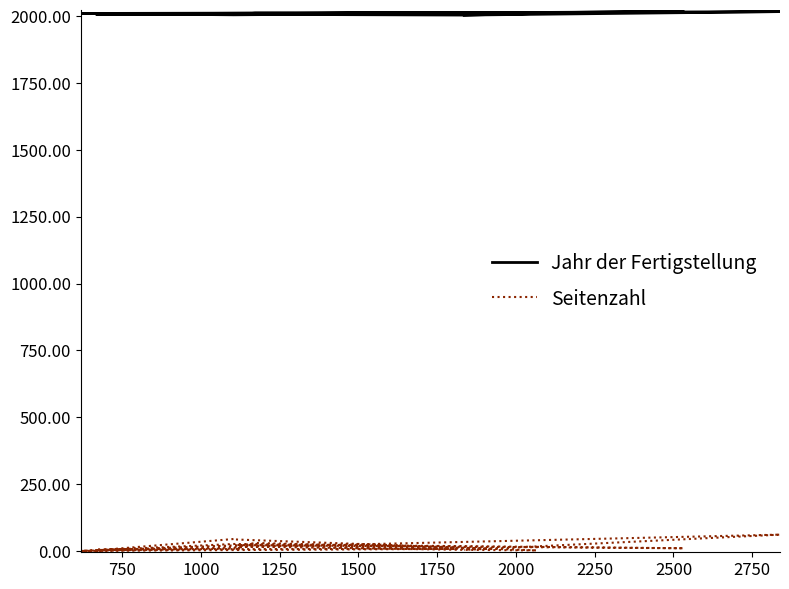

Which series has the widest spread of values?

Seitenzahl